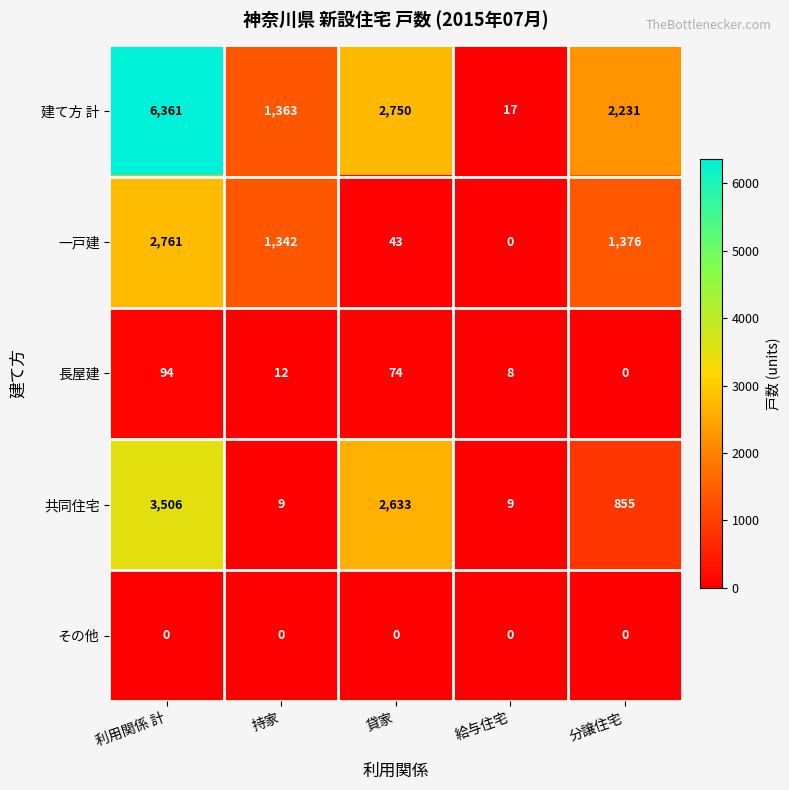

What is the lowest value of the 共同住宅 series?

9